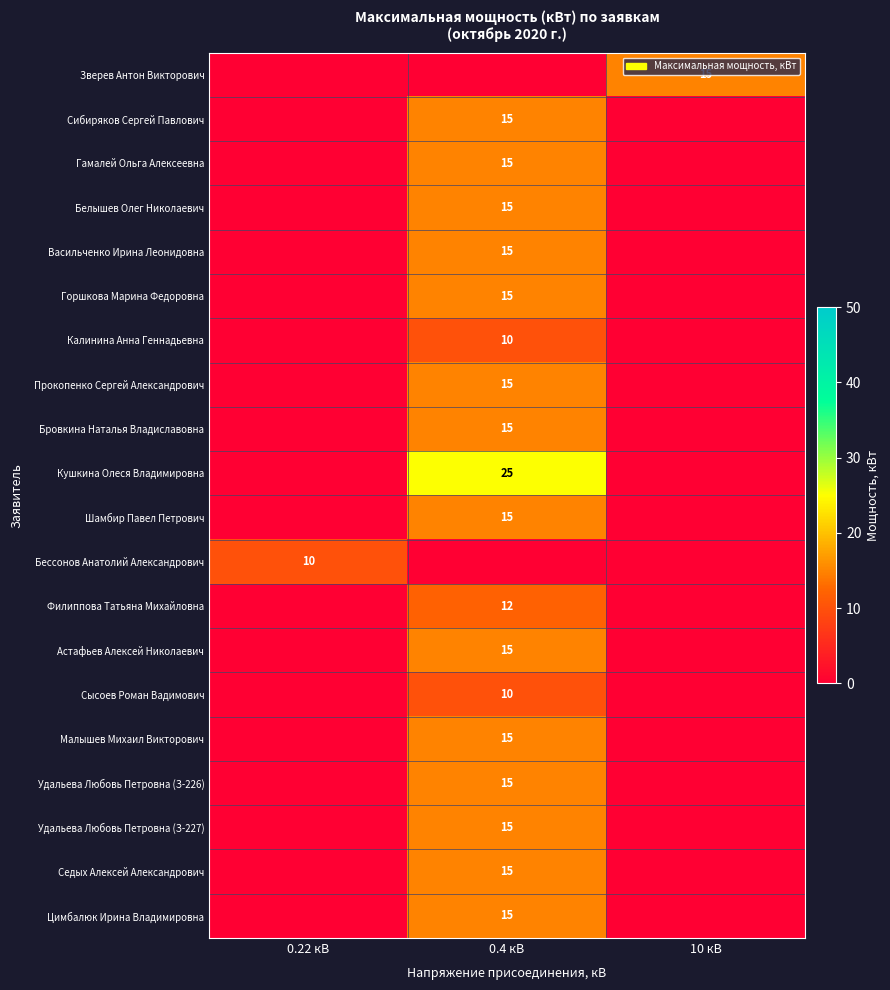

The value of Бессонов Анатолий Александрович at 0.22 кВ is 10. True or false?

True